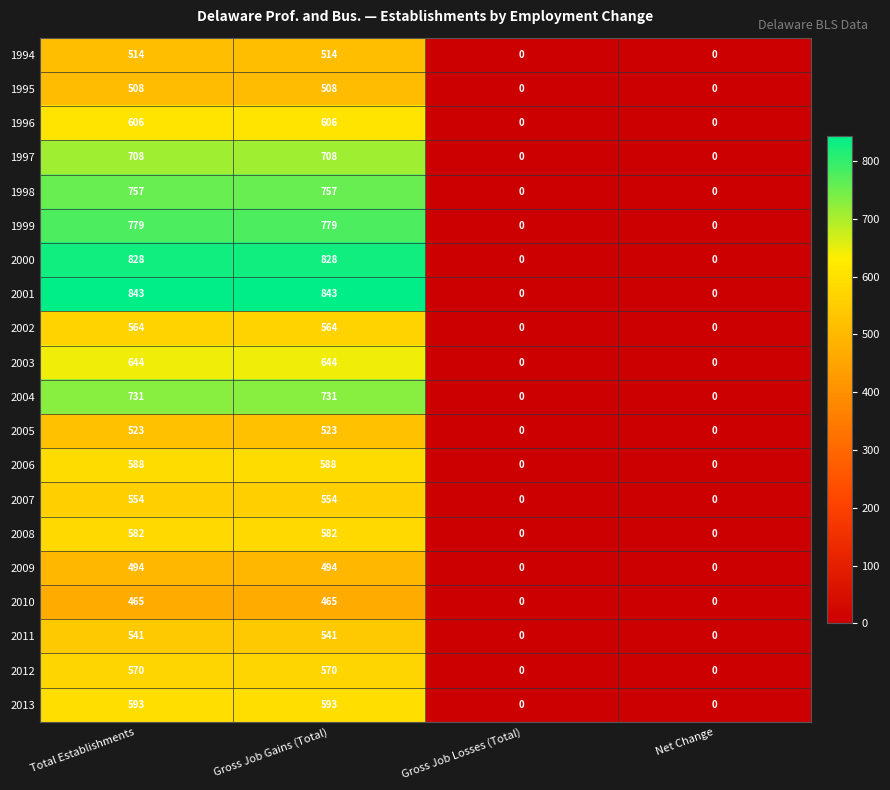

Between Total Establishments and Net Change, which series saw the biggest shift?

2001